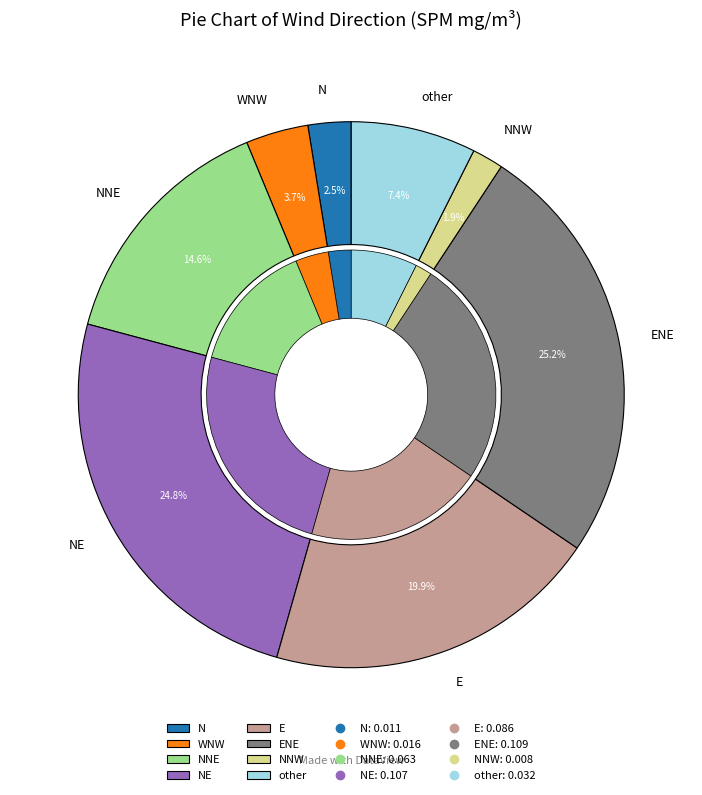

The NE slice represents 8% of the pie. True or false?

False